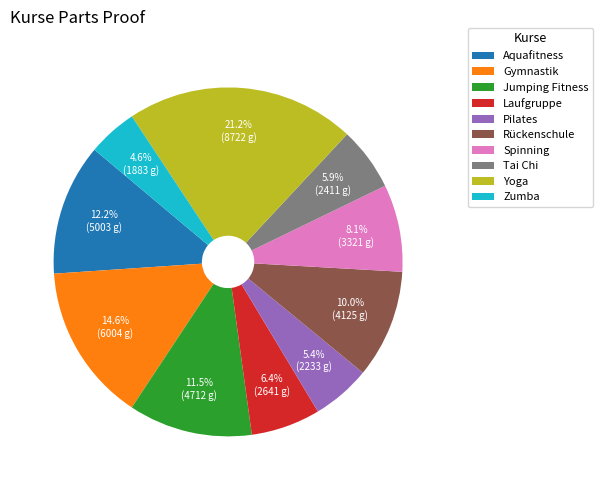

What percentage is the Aquafitness slice, to the nearest percent?

12%